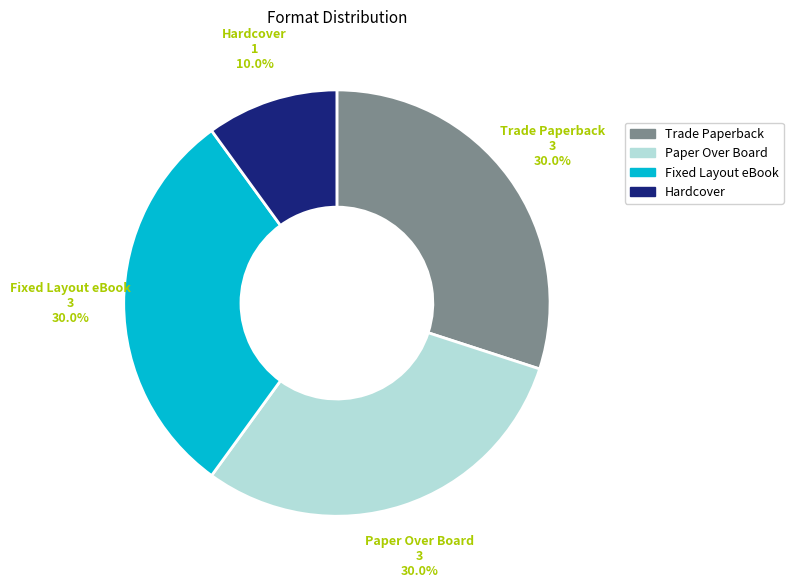

To the nearest percent, what percentage of the pie is Paper Over Board?

30%